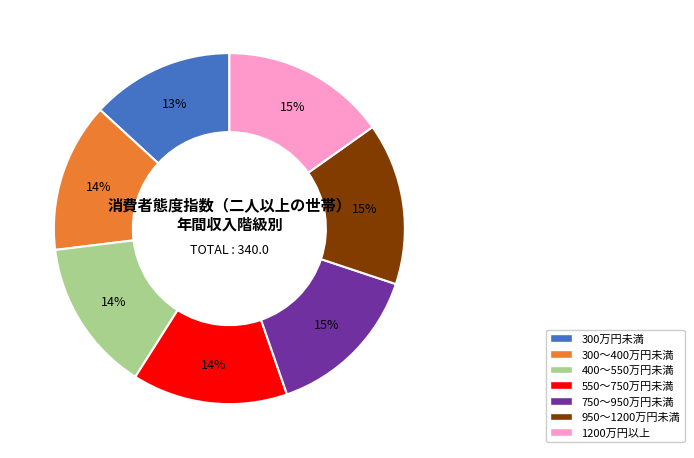

The 750～950万円未満 slice represents 15% of the pie. True or false?

True